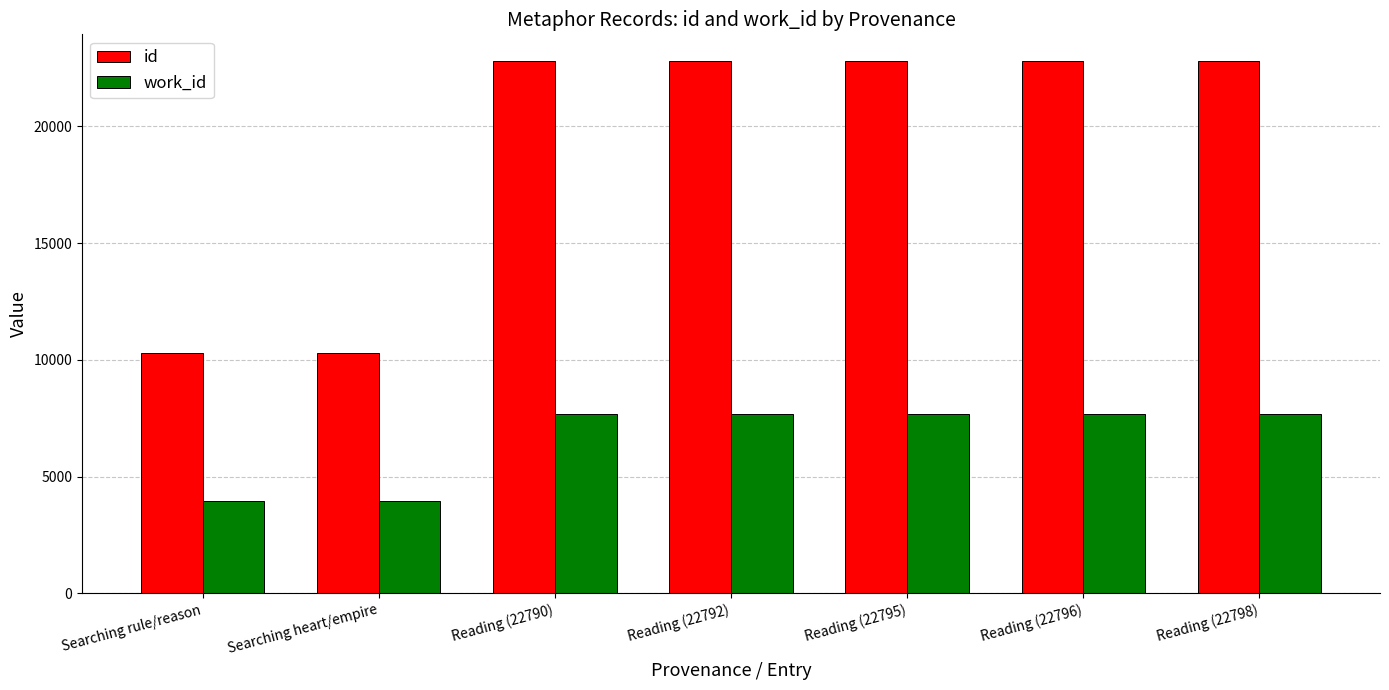

True or false: id has a value of 31700 at Reading (22796).

False